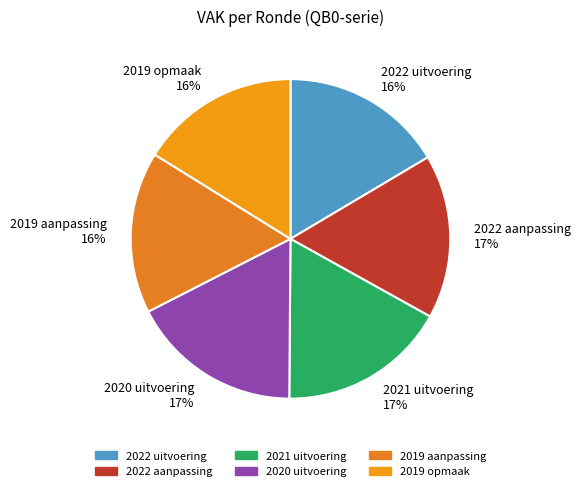

To the nearest percent, what is the difference between the largest and smallest slice percentages?

1%